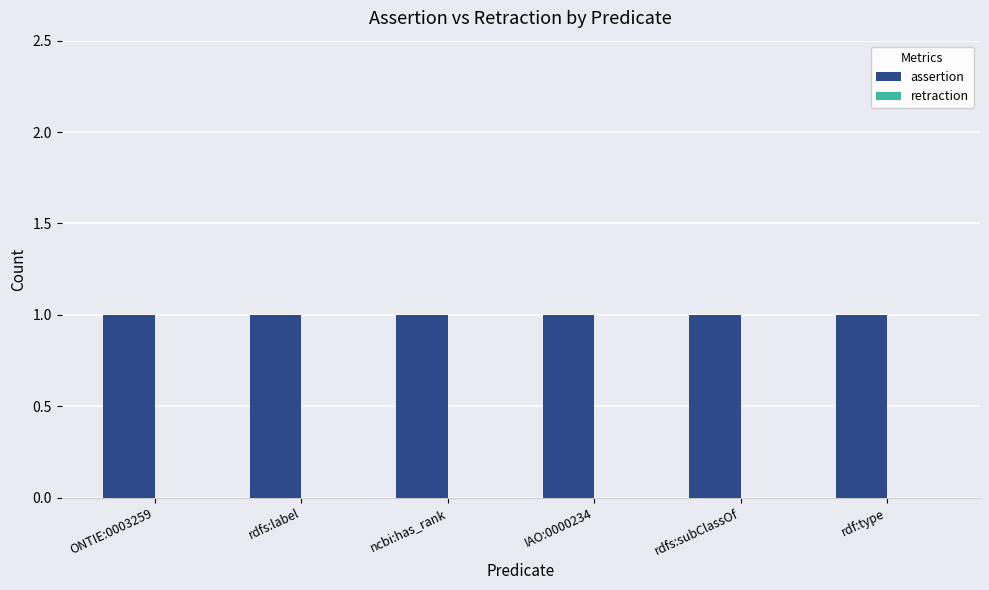

Rank the series by their maximum value, from lowest to highest.

retraction, assertion